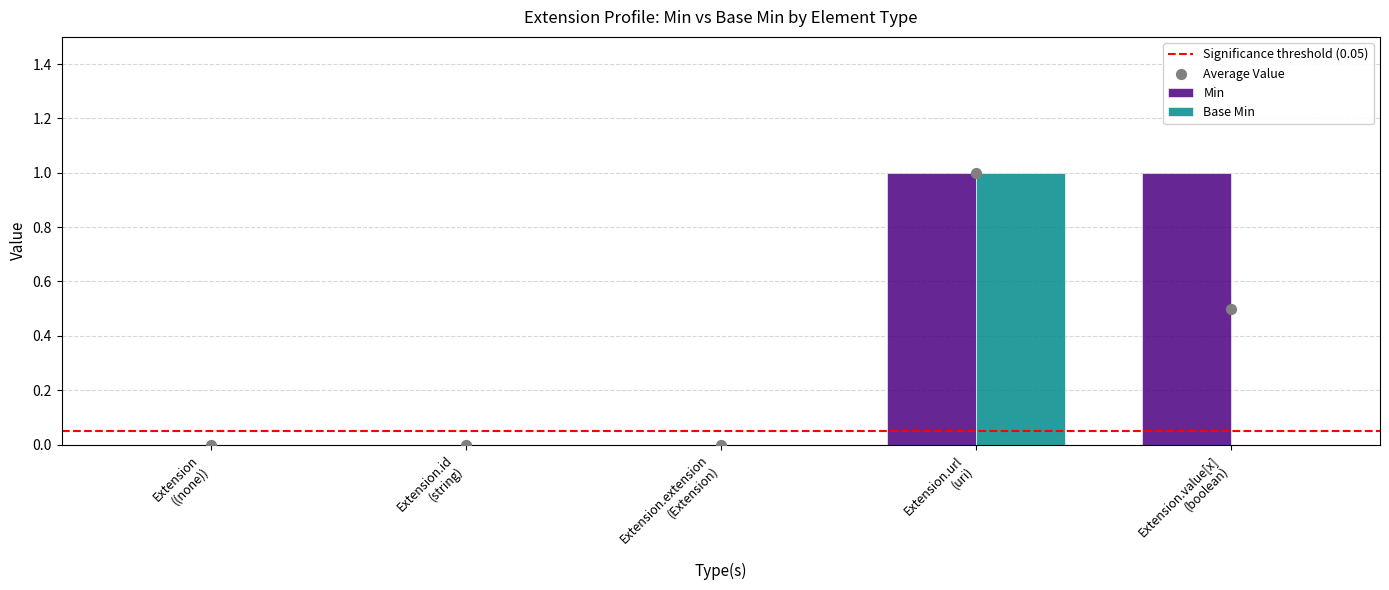

Which series contains the highest Y value?

Min